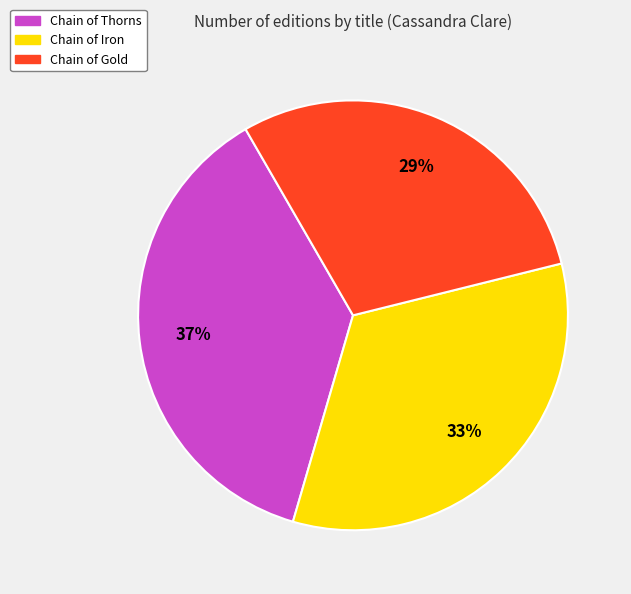

How many slices are in this pie chart?

3